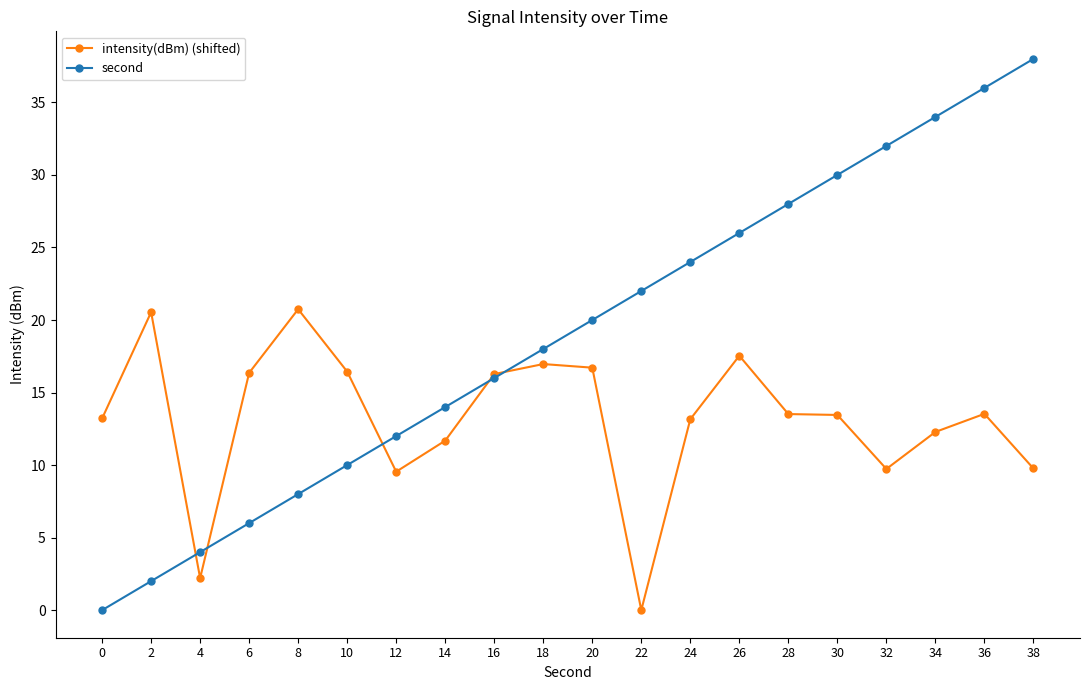

Which series changed the most between 16 and 36?

second